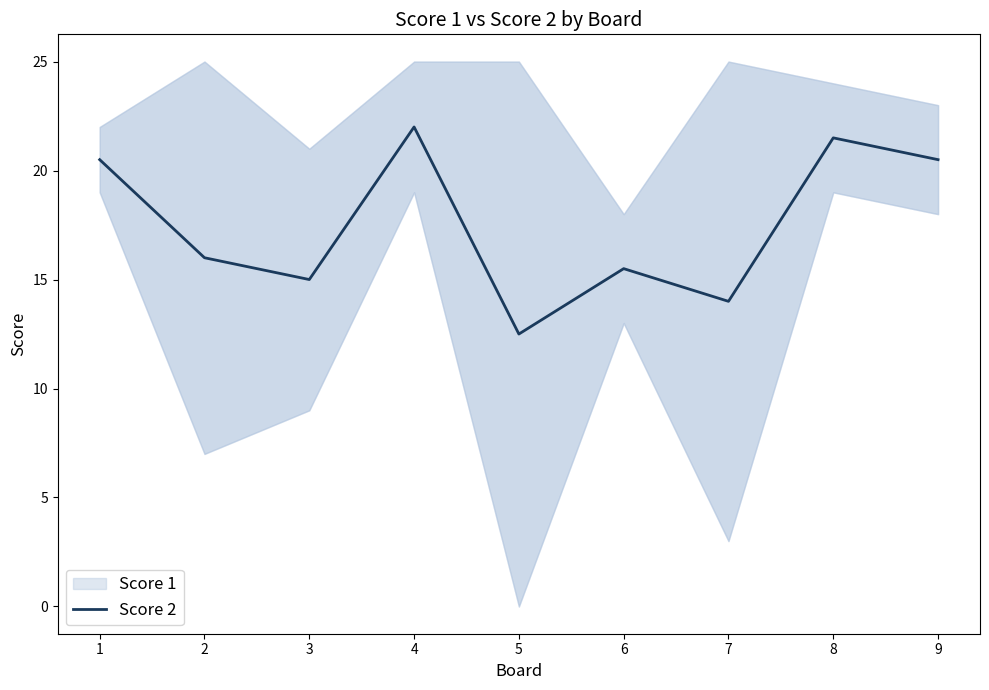

At which label does the data first exceed 16?

1